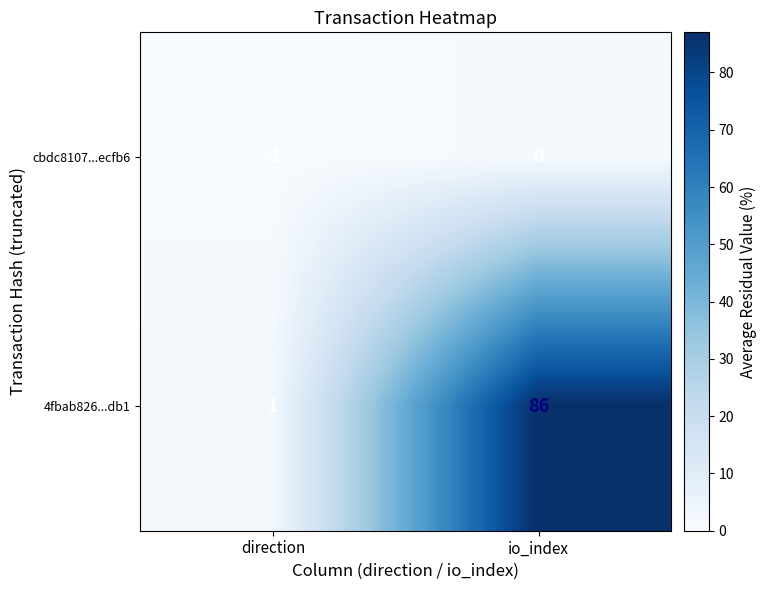

Which series changed the most between direction and io_index?

4fbab826...db1